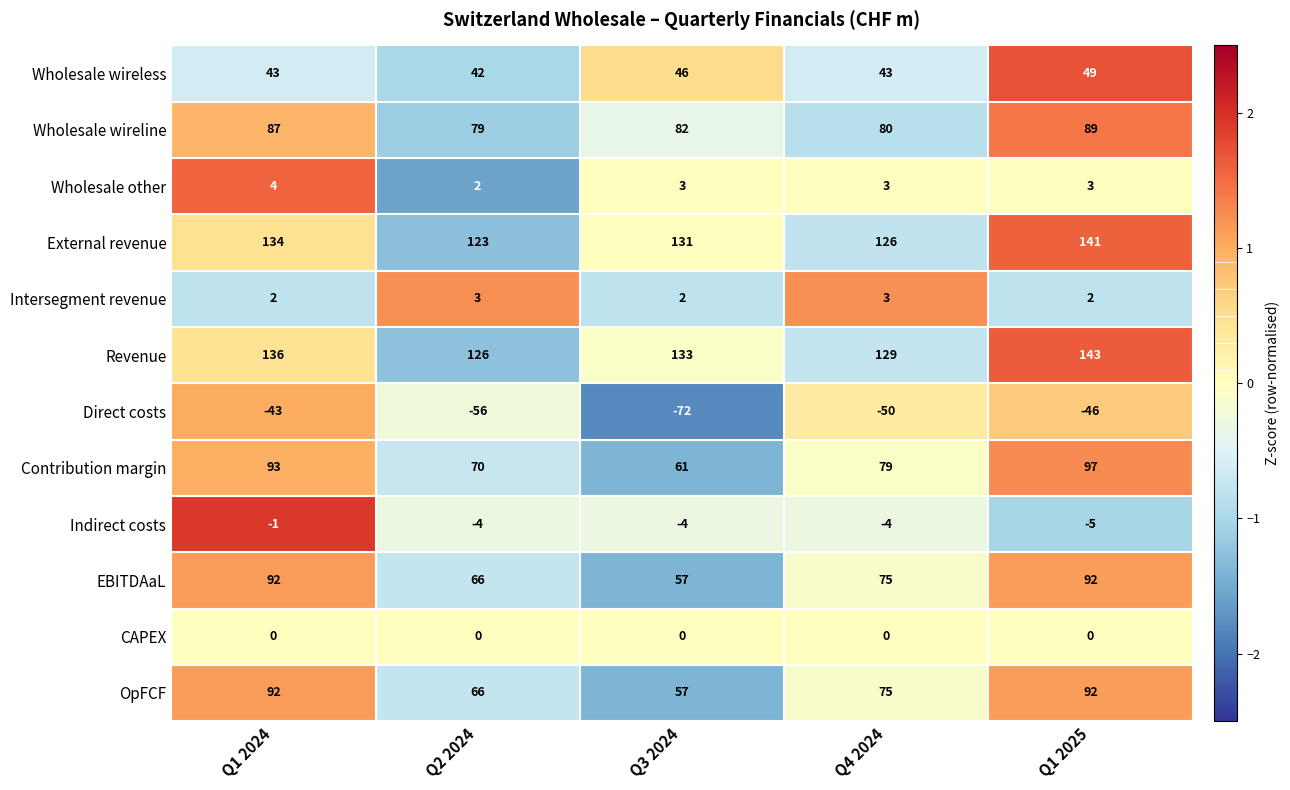

Where does the Indirect costs series first go above -4?

Q1 2024